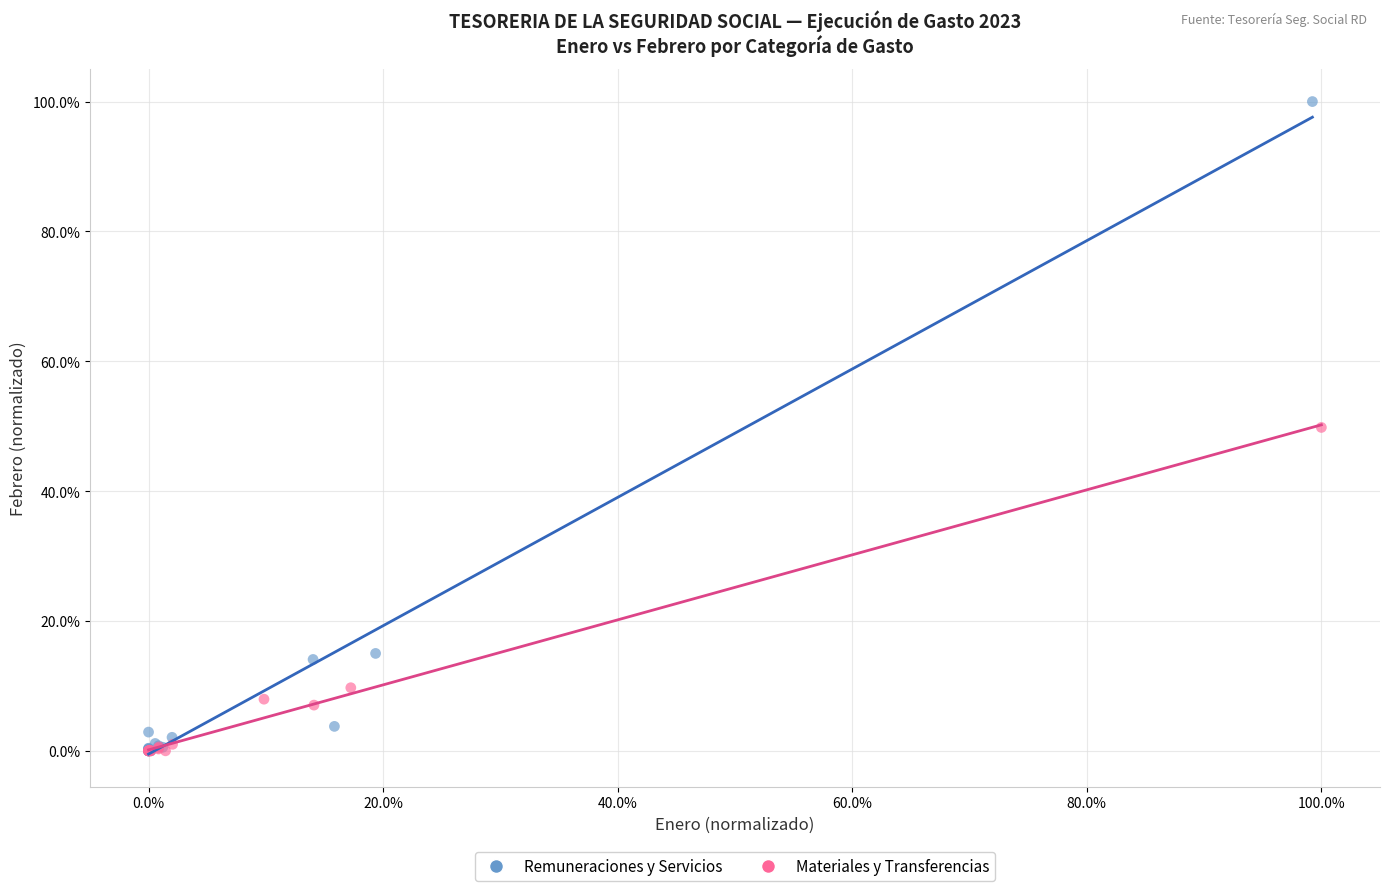

Which series has the largest Y range (max minus min)?

Remuneraciones y Servicios